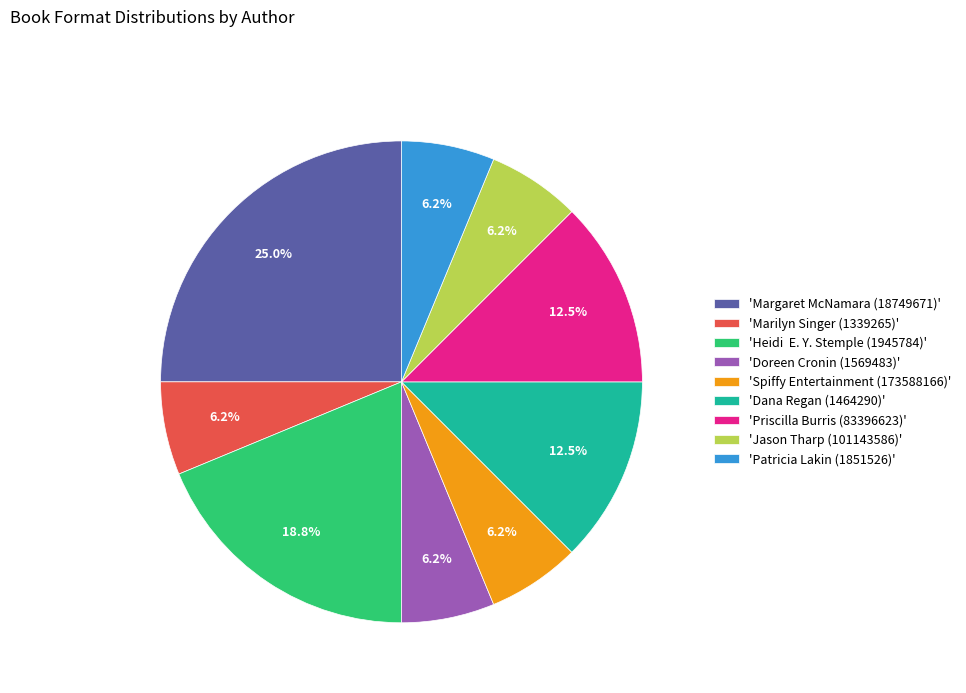

Combined, do 'Patricia Lakin (1851526)' and 'Doreen Cronin (1569483)' account for over 50%?

No